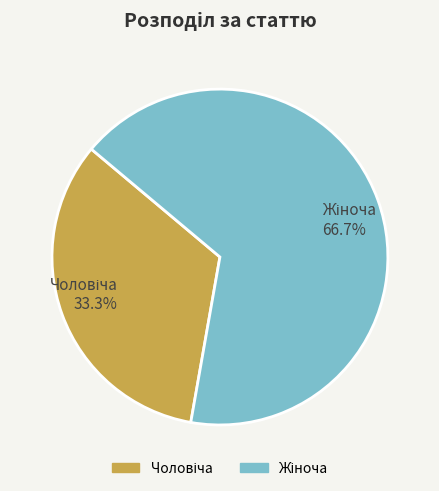

Is there any slice that represents more than half of the pie?

Yes